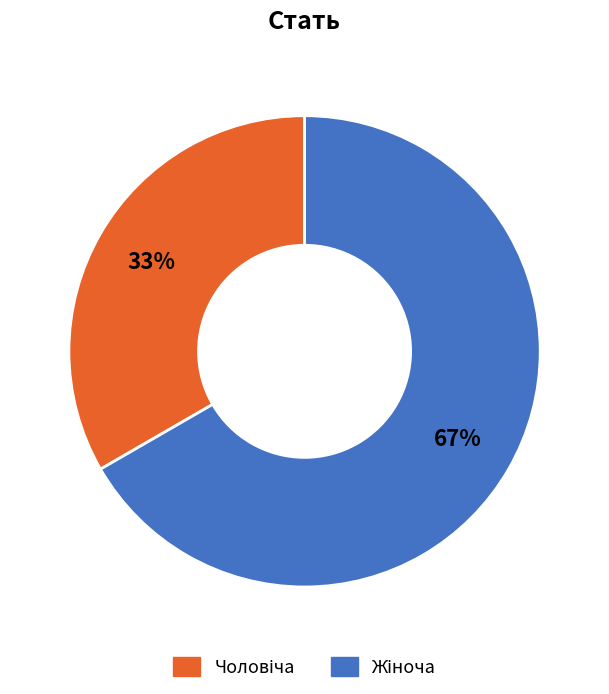

To the nearest percent, what is the average slice percentage?

50%